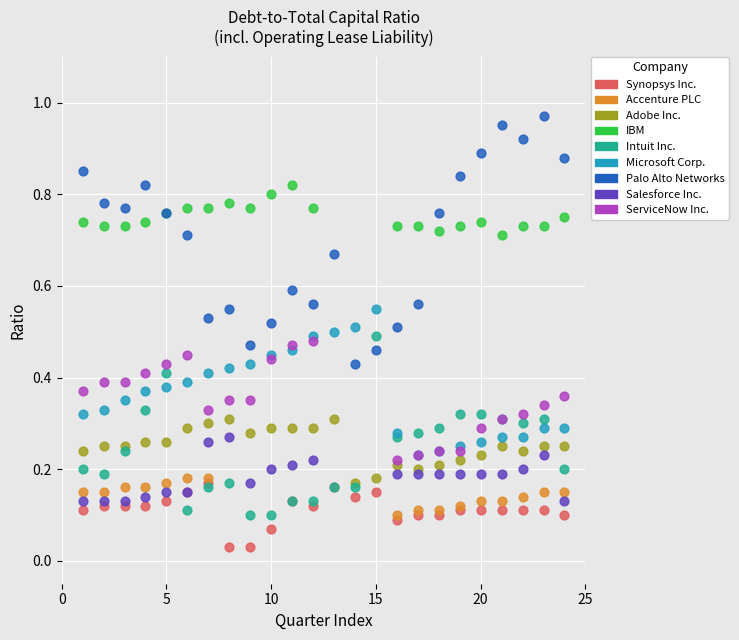

Which series reaches the maximum Y coordinate?

Palo Alto Networks